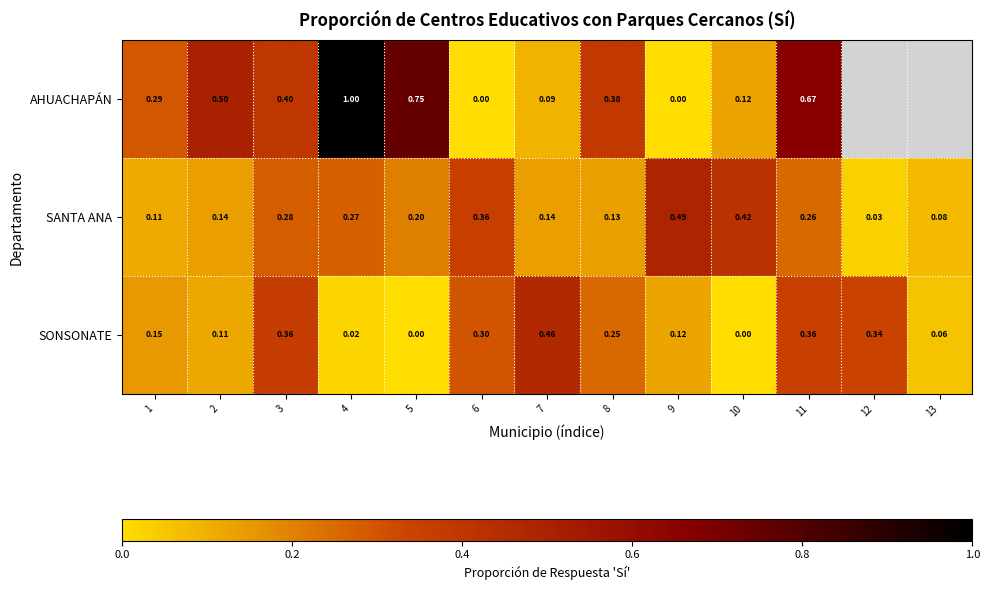

At which category is the sum across all series the highest?

4